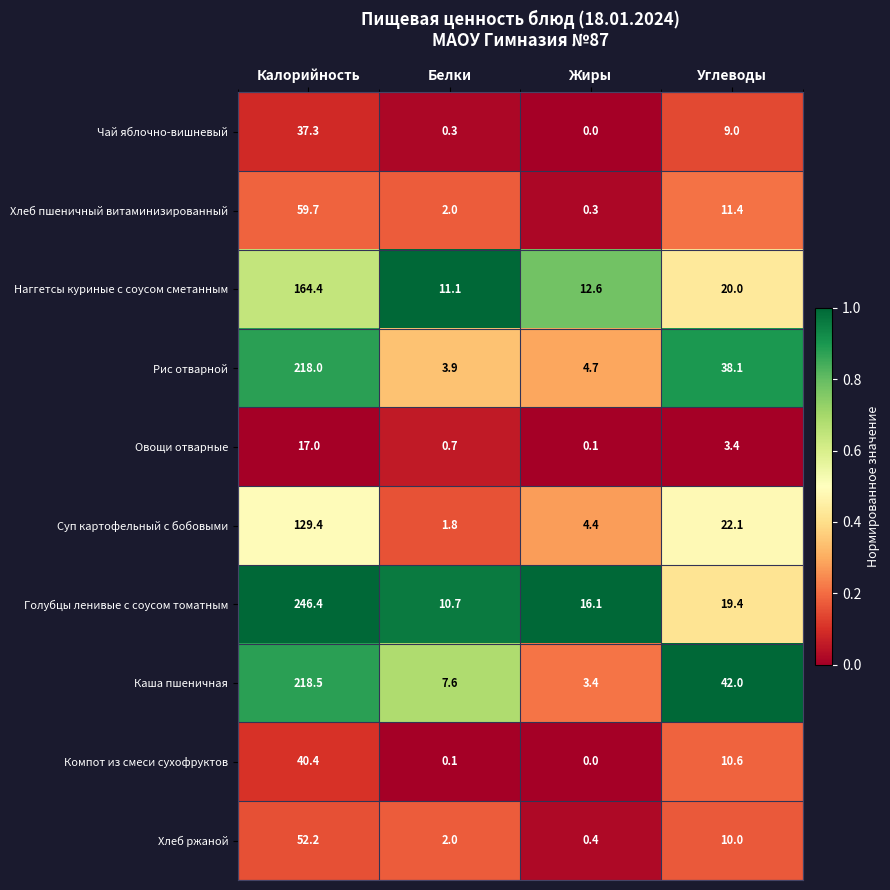

Which series has the largest range (max minus min)?

Голубцы ленивые с соусом томатным